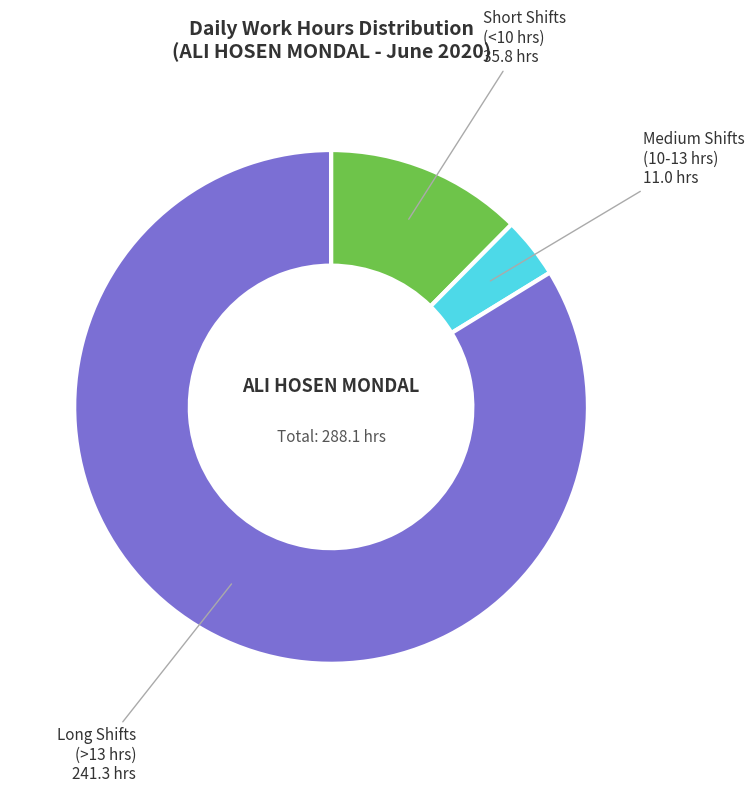

Combined, do Short Shifts (<10 hrs) and Medium Shifts (10-13 hrs) account for over 50%?

No